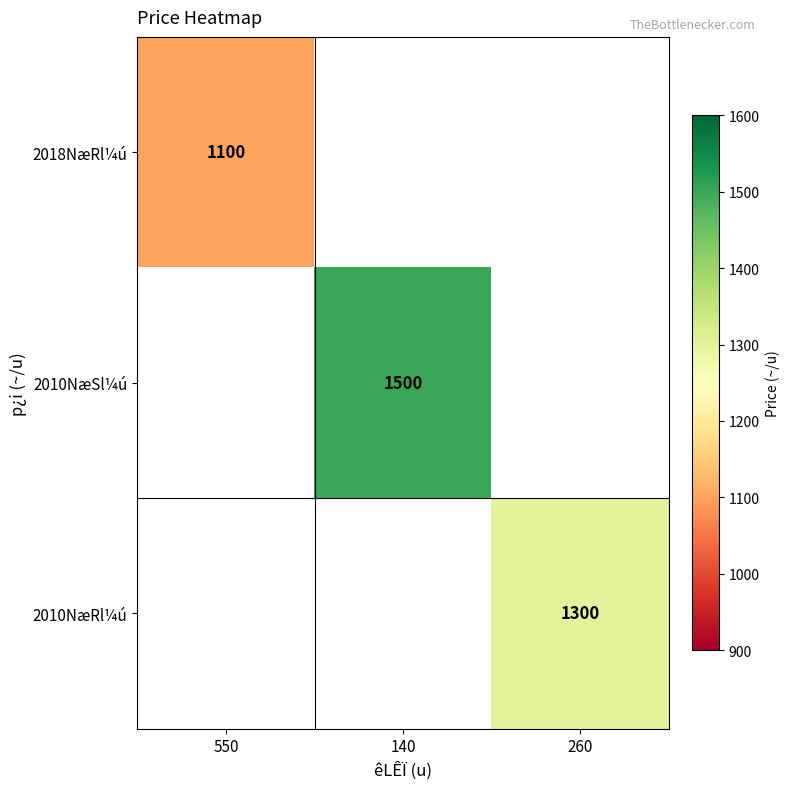

At which category is the sum across all series the highest?

140